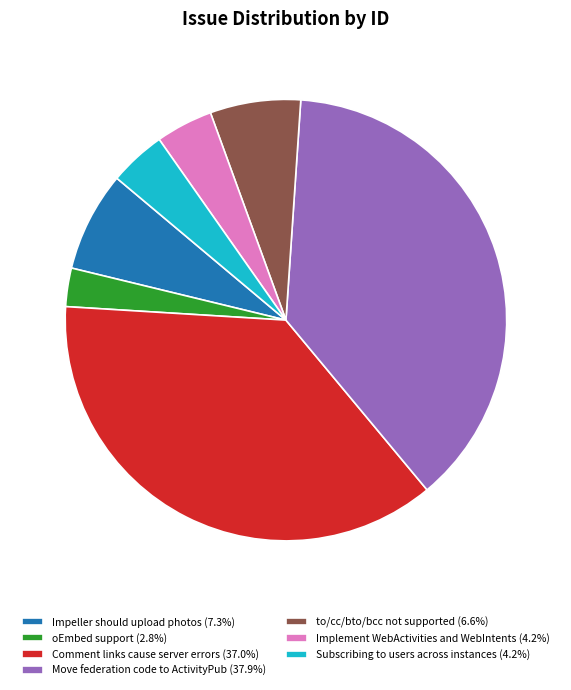

How many slices are in this pie chart?

7